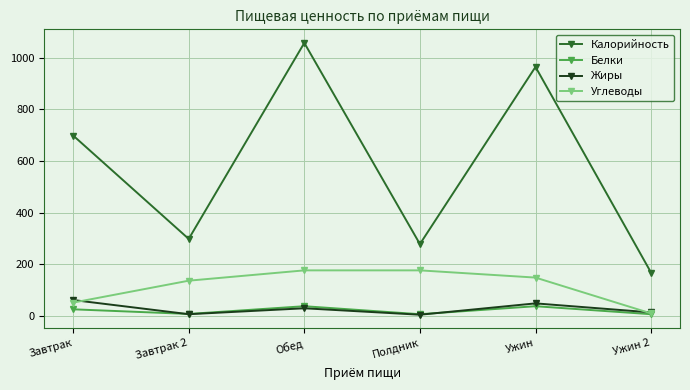

Between Завтрак and Завтрак 2, which series saw the biggest shift?

Калорийность